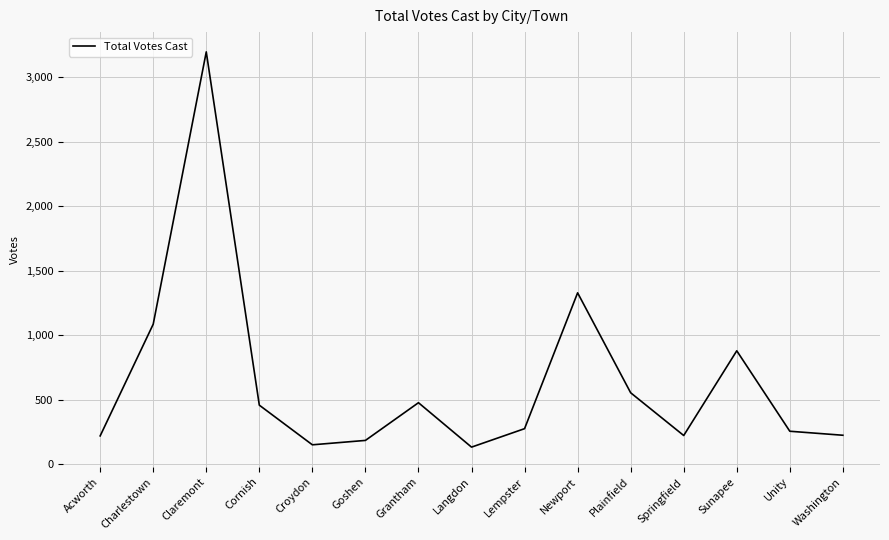

What is the difference between the maximum and minimum values?

3061